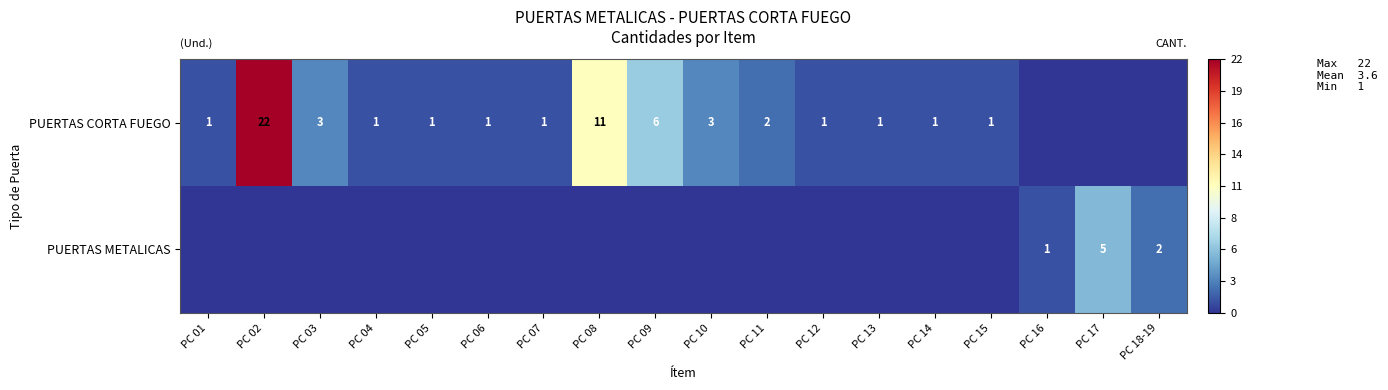

What is the total value across all series at PC 06?

1